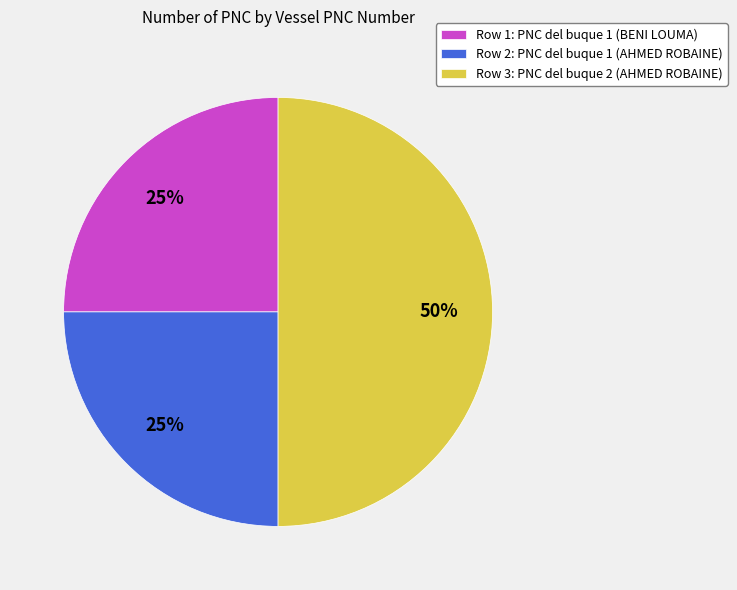

Combined, do Row 2: PNC del buque 1 (AHMED ROBAINE) and Row 3: PNC del buque 2 (AHMED ROBAINE) account for over 50%?

Yes